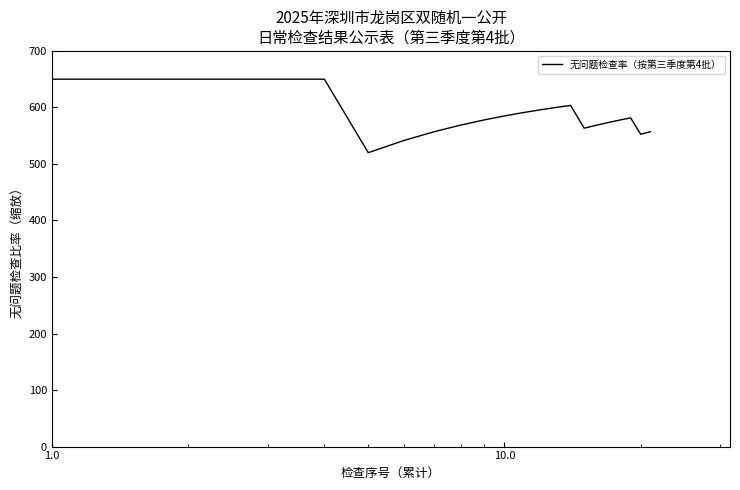

What is the minimum value shown in the chart?

520.0